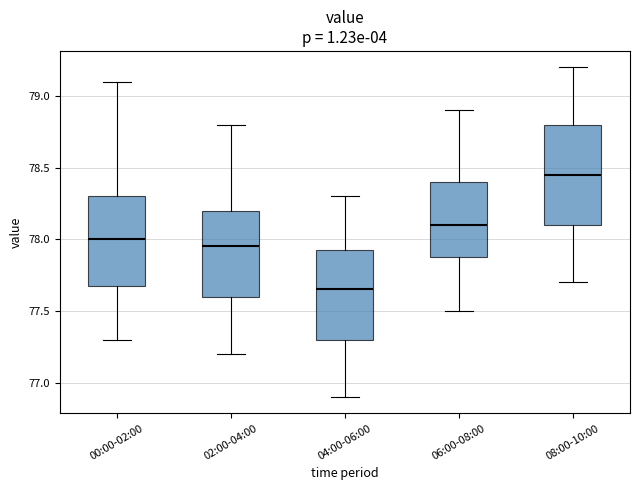

Where is the lower edge of the box for 04:00-06:00 on the y-axis? The values are not printed on the chart, so give them approximately, as read against the axis.

77.30